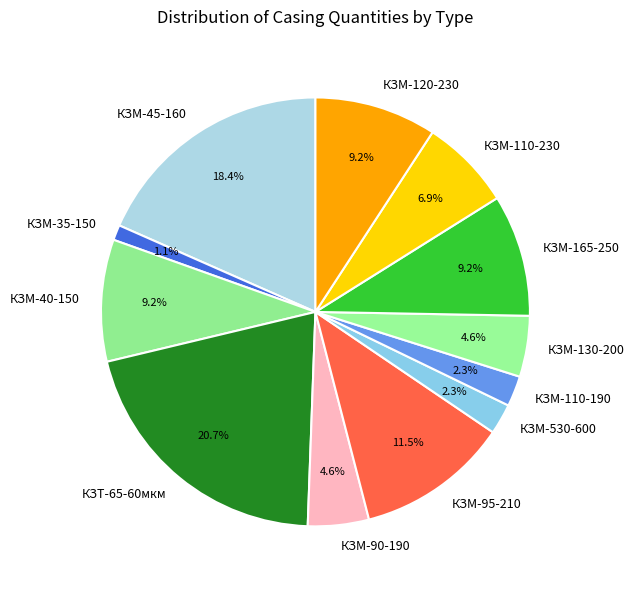

How many segments does this pie chart have?

12